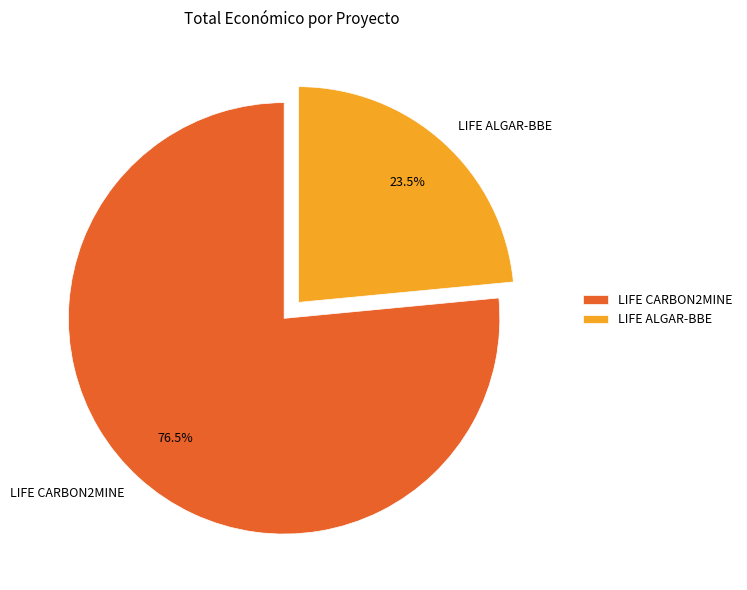

How much of the chart is everything except LIFE CARBON2MINE?

23.5%